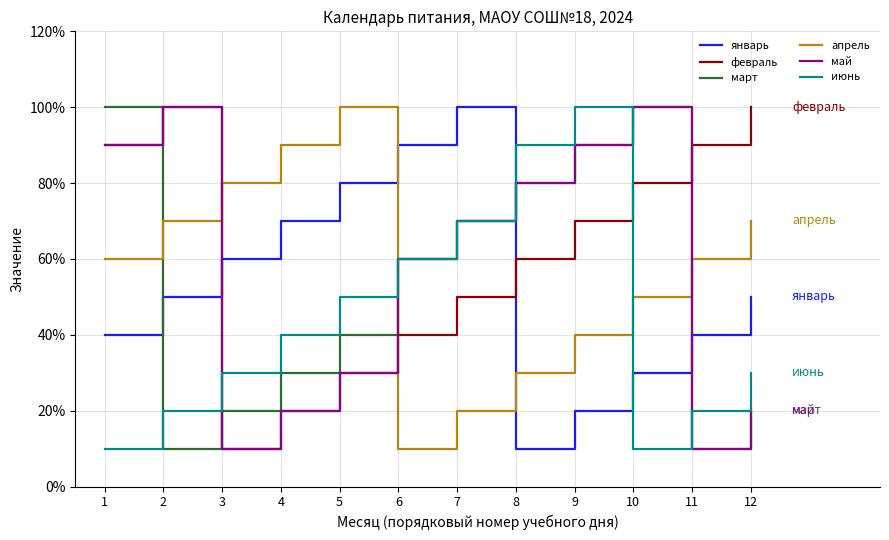

Does the chart display data point markers on the line(s)?

No